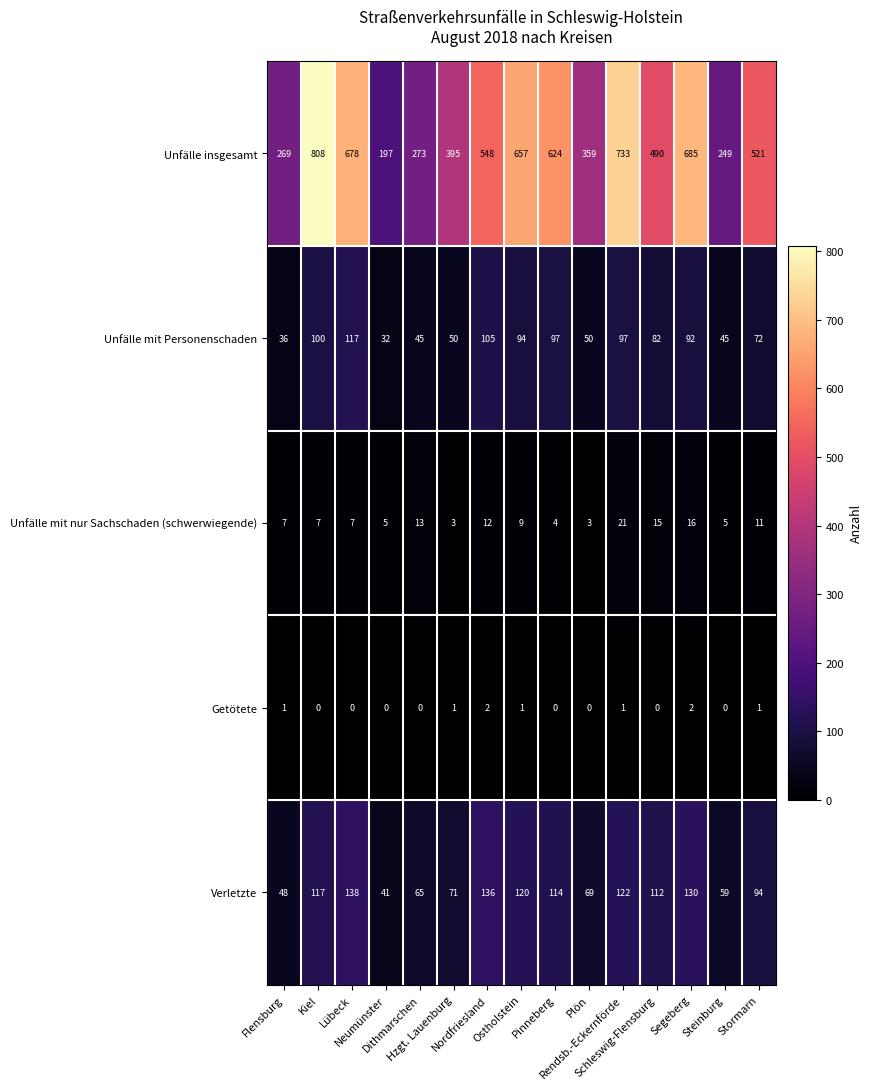

What is the average value of the Unfälle mit Personenschaden series?

74